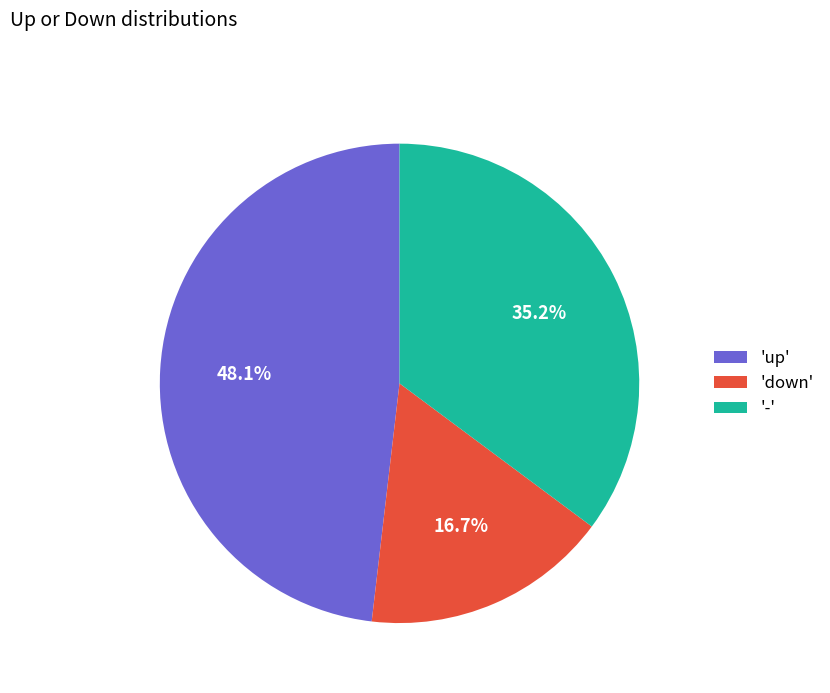

Between '-' and 'up', which is larger?

'up'